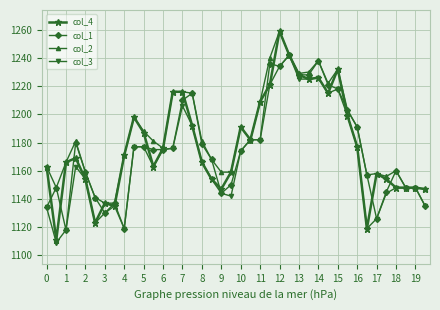

True or false: col_4 has more than 2 interior local peaks.

True